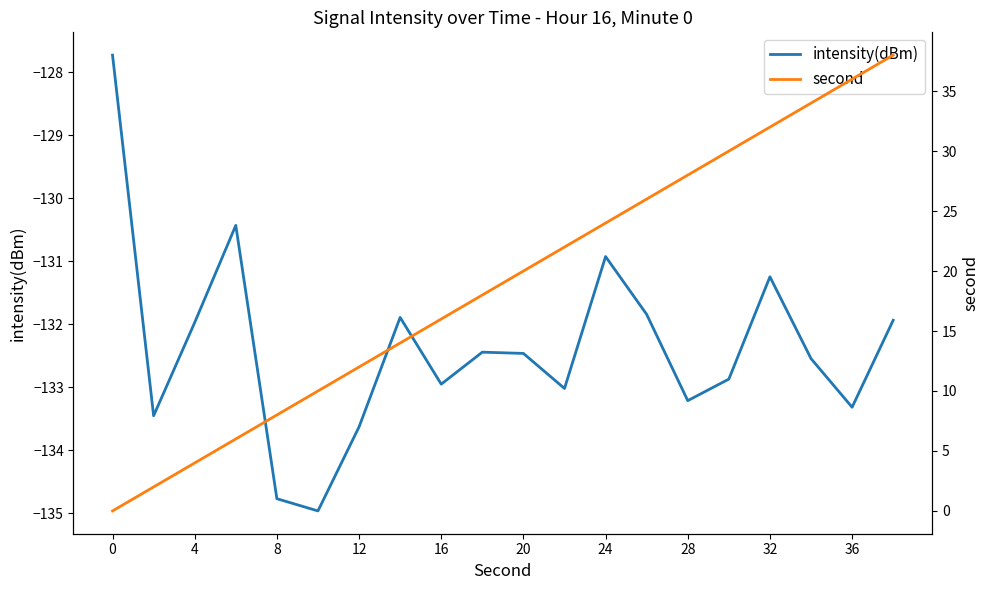

How many lines are shown in the chart?

2